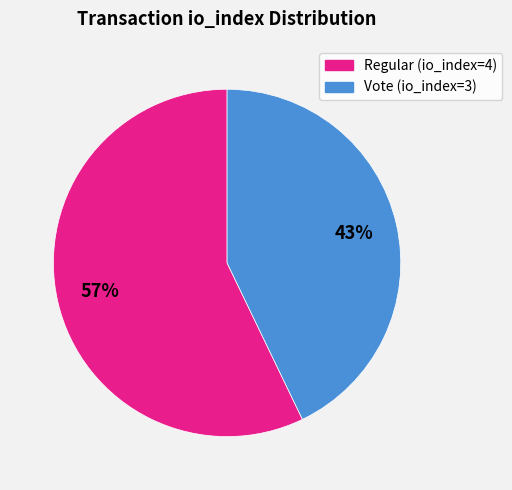

Between Vote (io_index=3) and Regular (io_index=4), which is larger?

Regular (io_index=4)